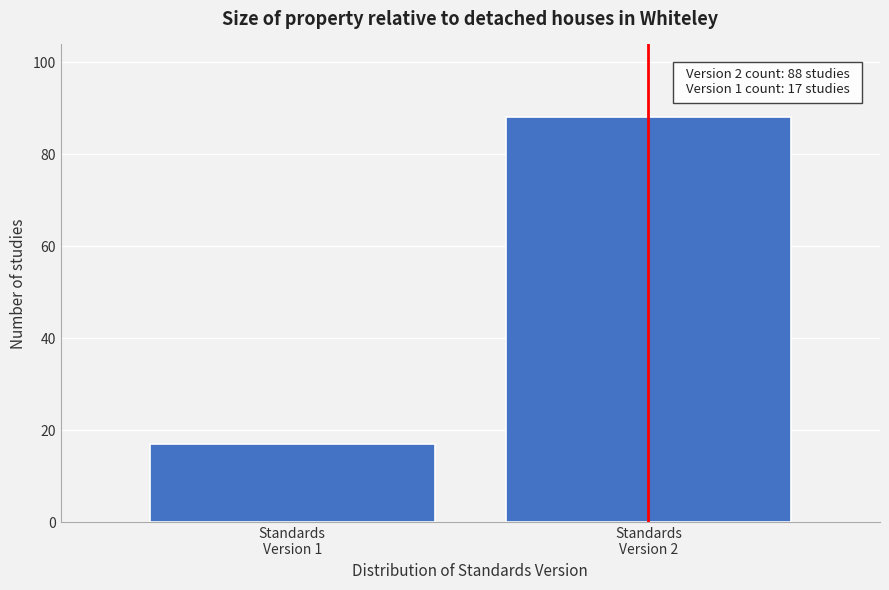

Reading left to right, list all the values displayed in this chart.

17	88